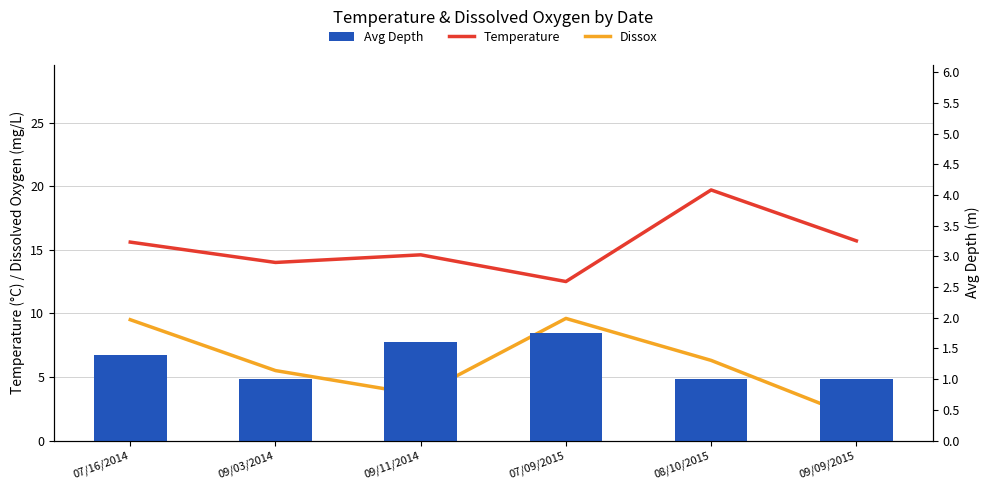

What is the label of the 3rd bar from the right?

07/09/2015